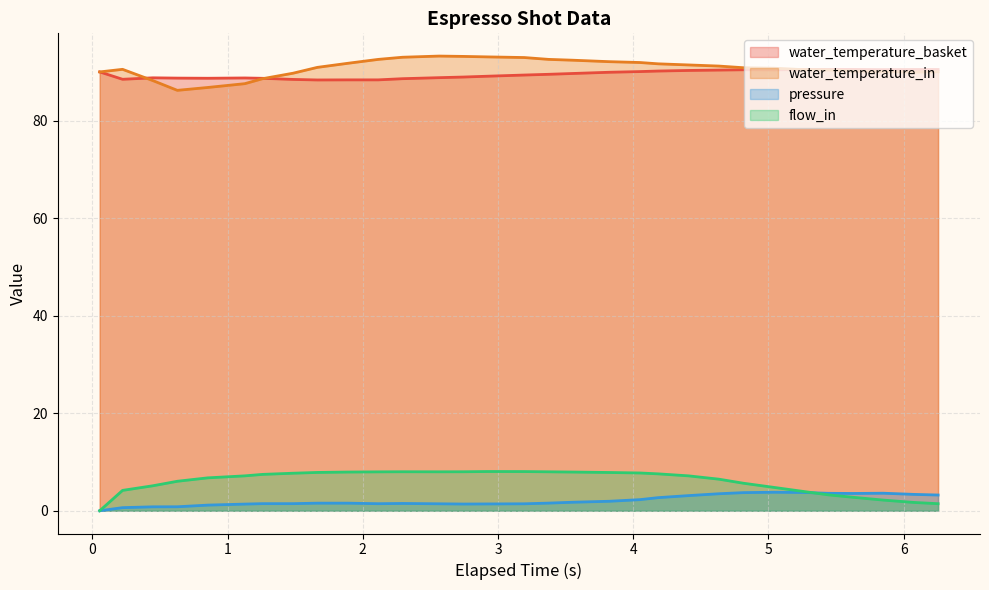

True or false: water_temperature_basket and flow_in intersect in this chart.

False